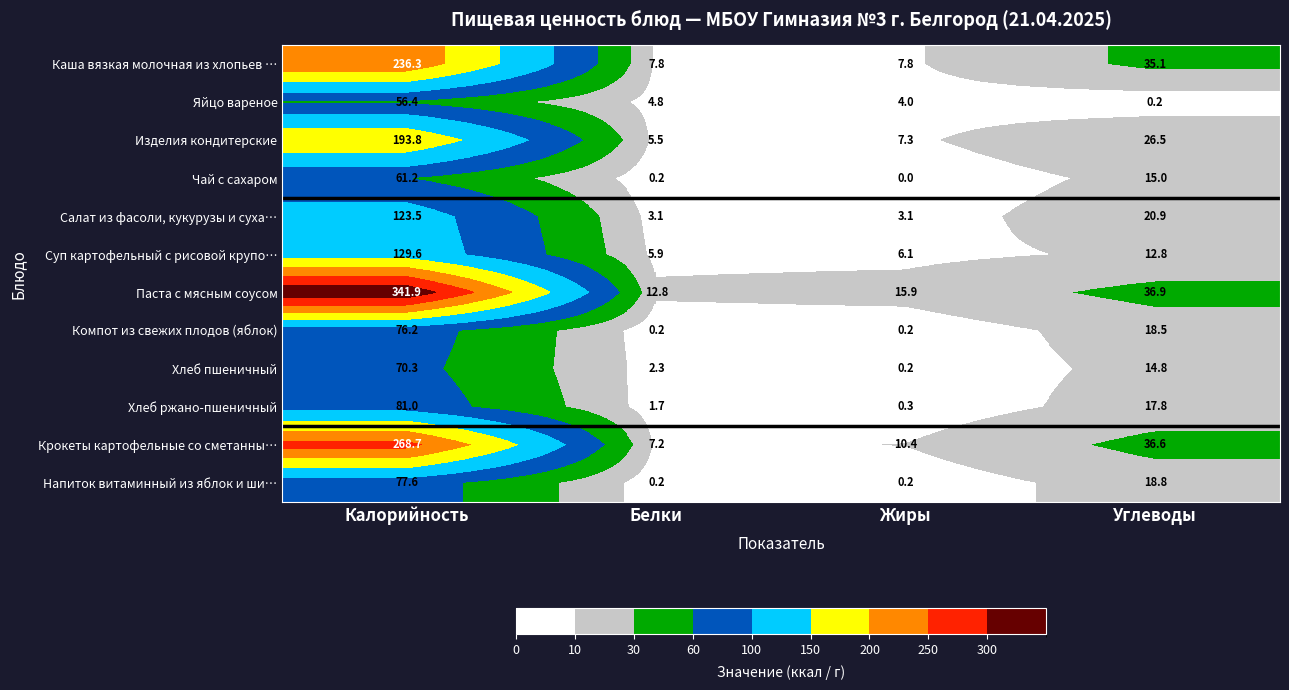

At which category does the chart reach its peak across all series?

Калорийность